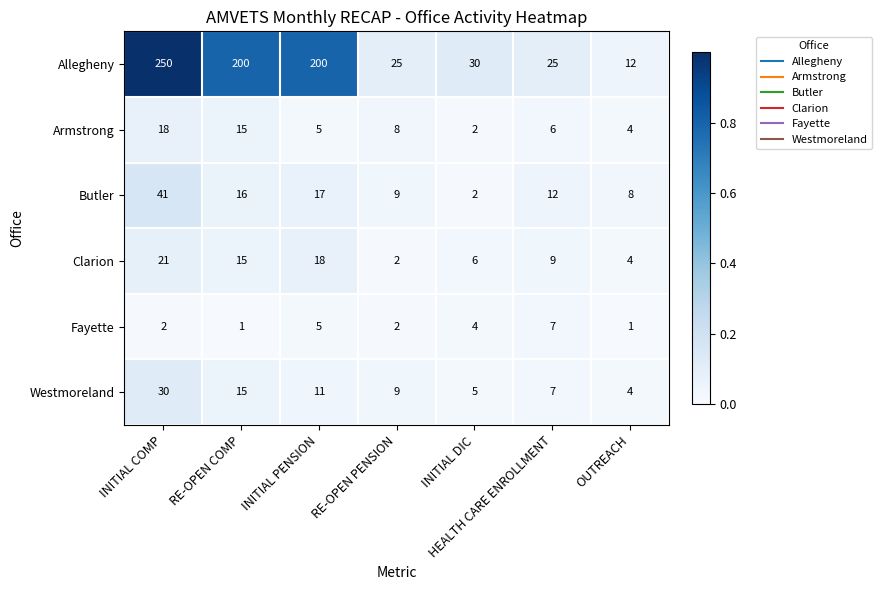

Which series has the largest range (max minus min)?

Allegheny